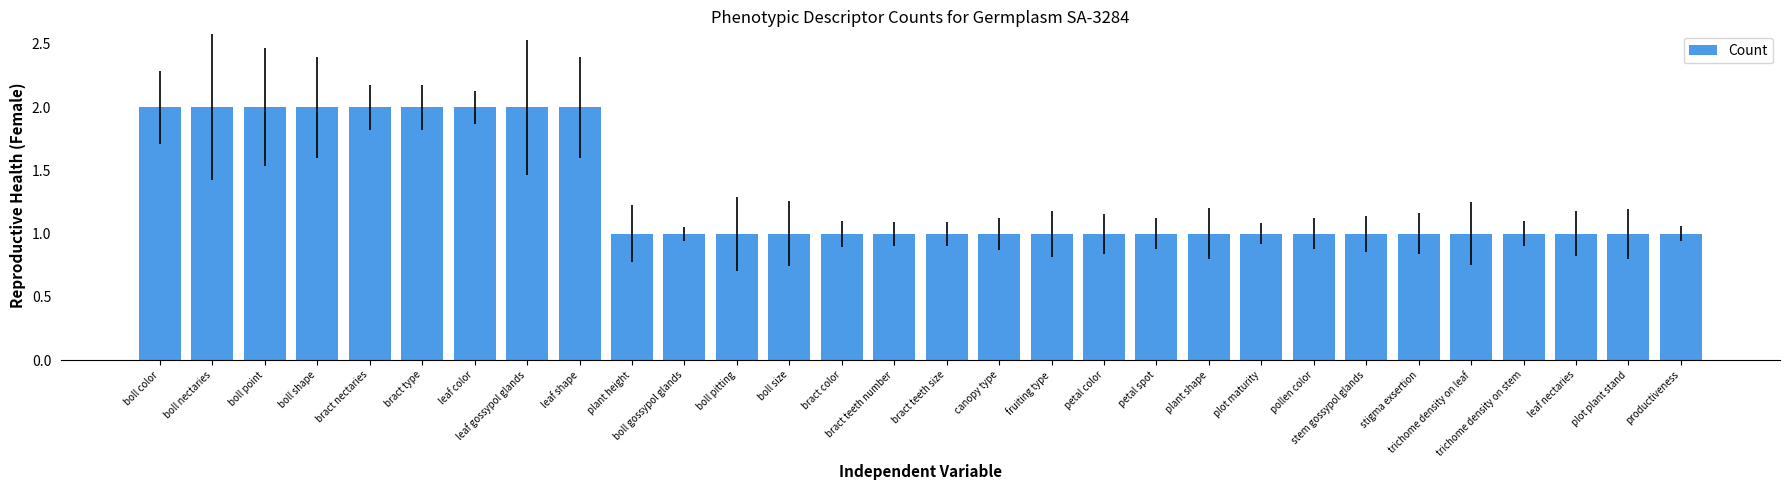

What is the difference between the maximum and minimum values?

1